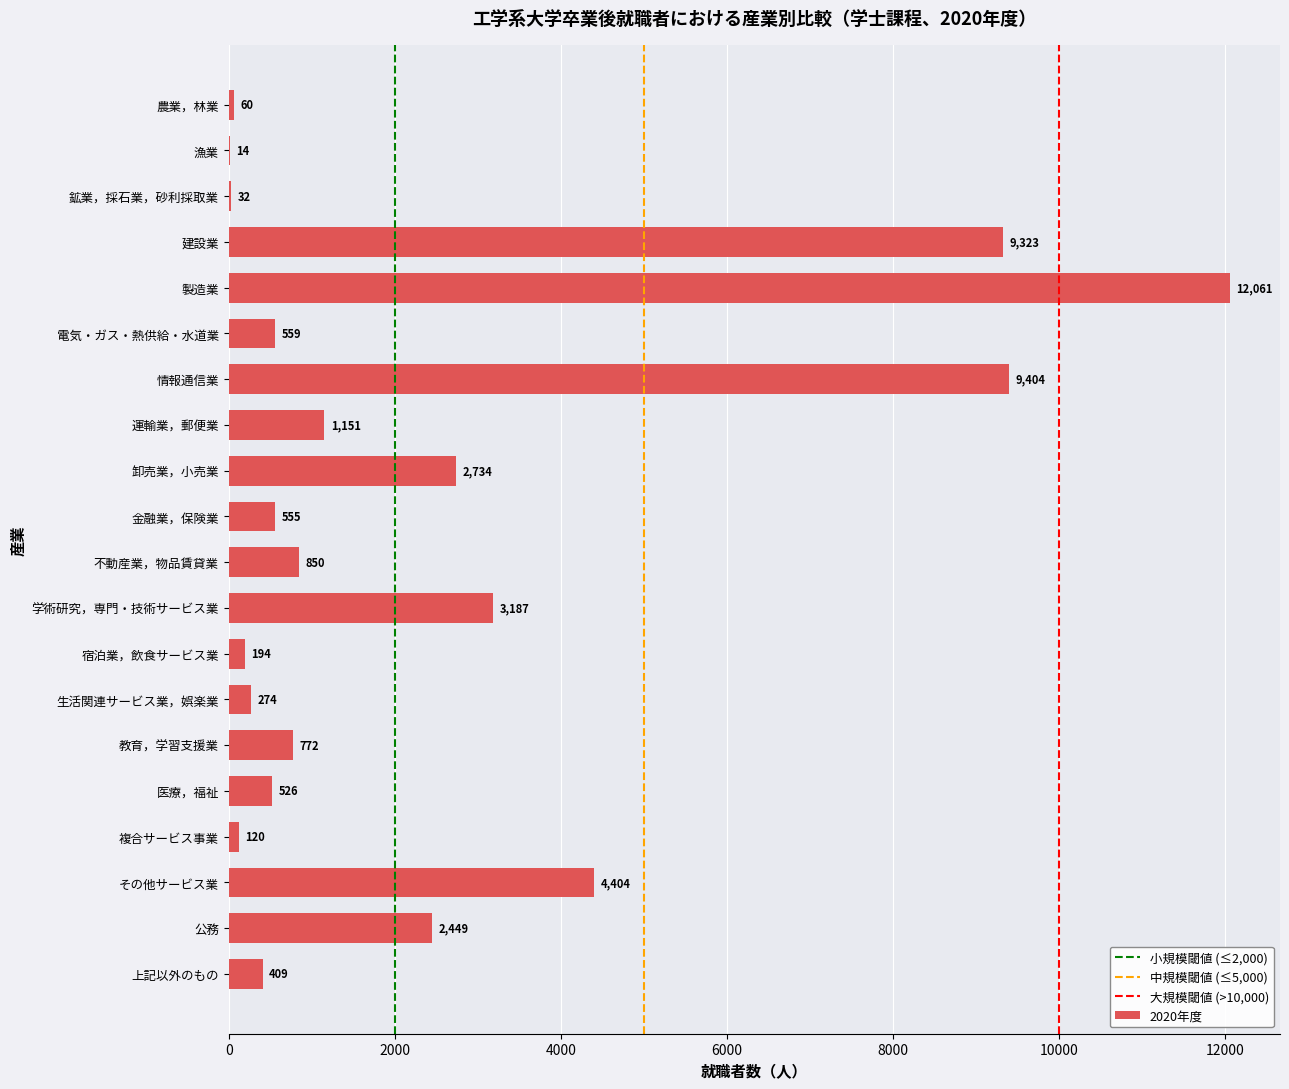

True or false: the data shows 1521 at その他サービス業.

False